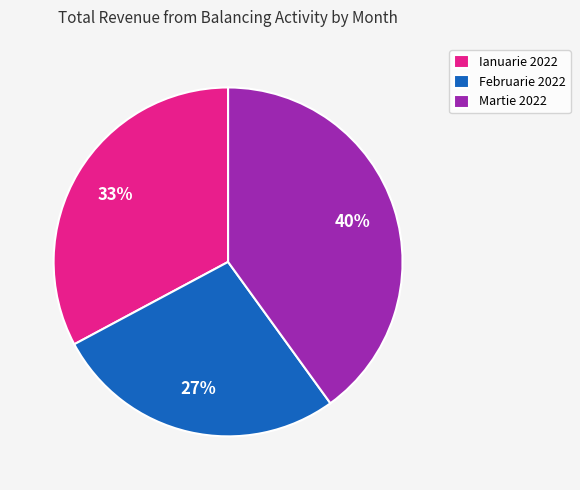

To the nearest percent, what portion does Ianuarie 2022 represent?

33%